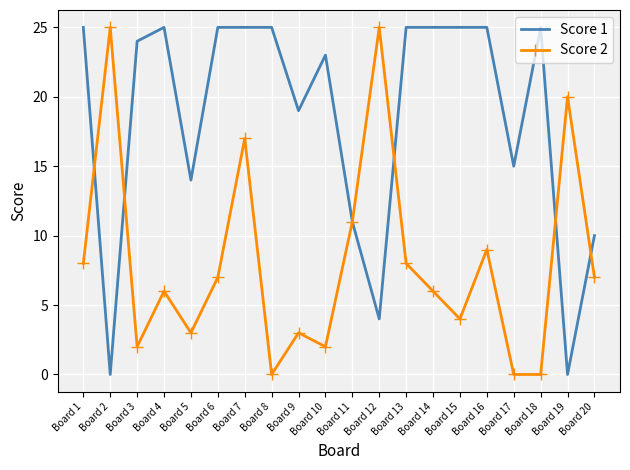

Which series has the largest total across all categories?

Score 1